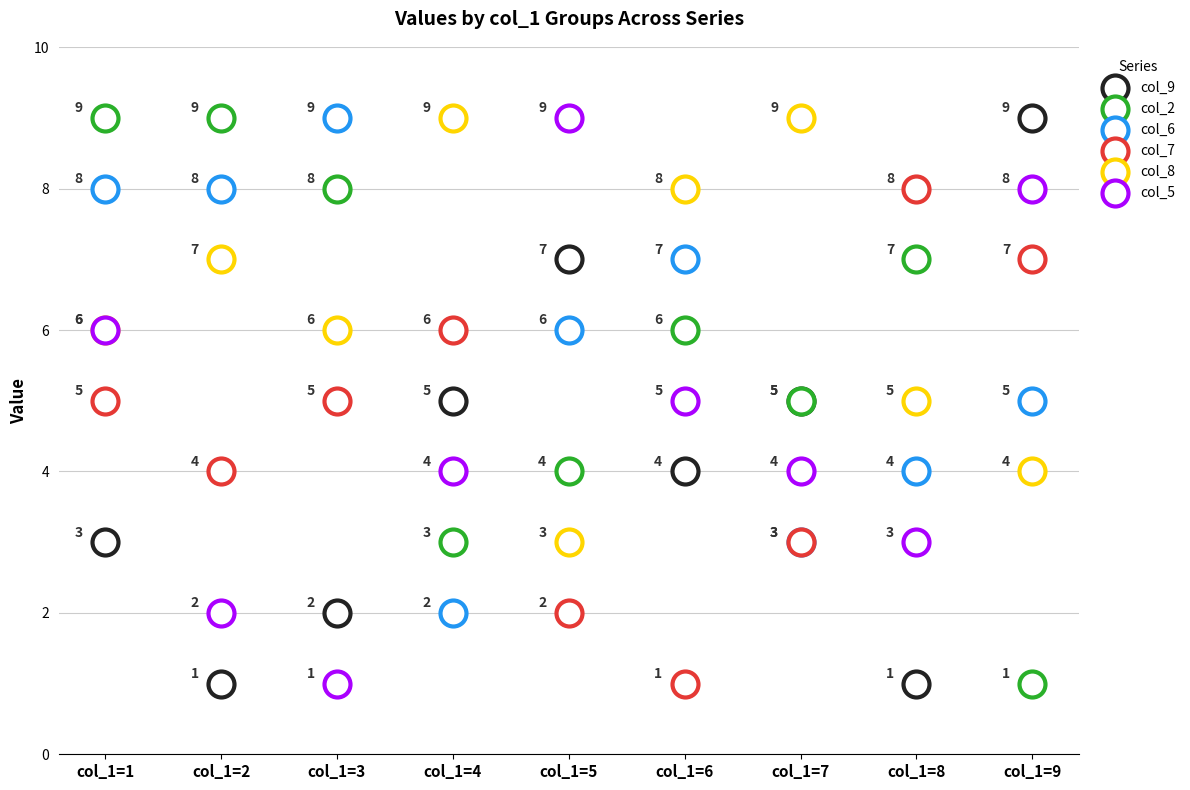

Which series has the widest spread of Y values?

col_9